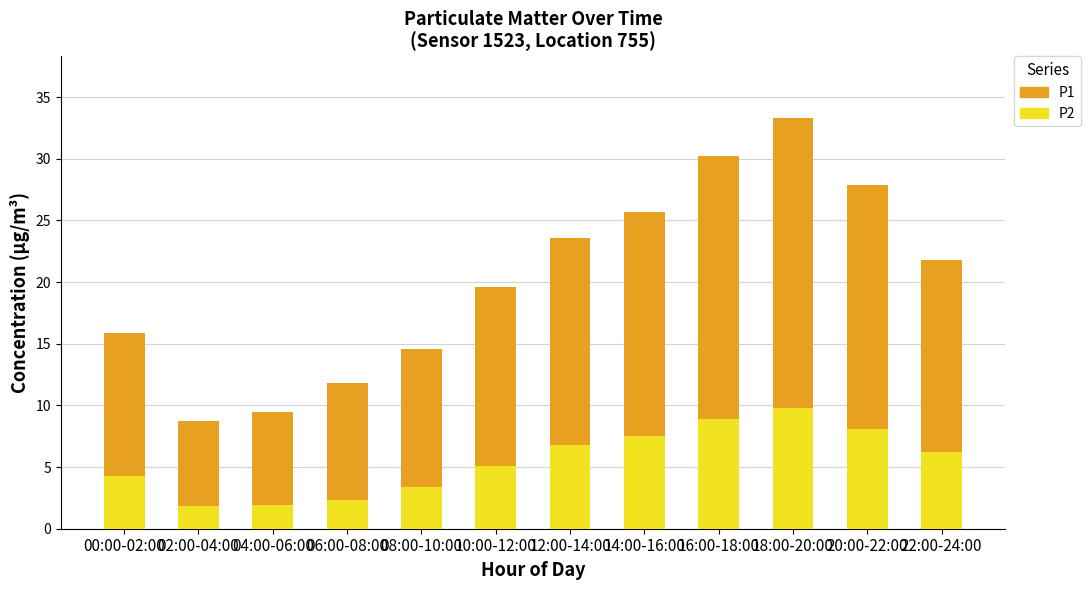

What is the total value across all series at 06:00-08:00?

11.8